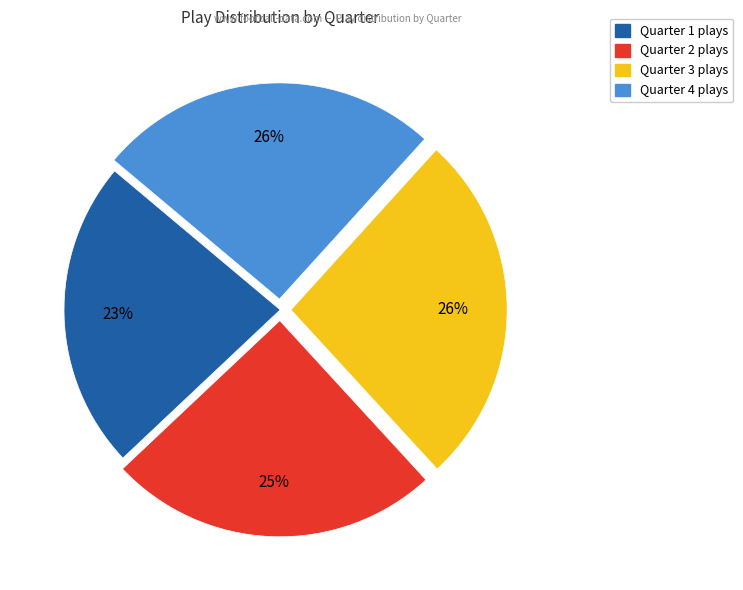

Which category has the smallest portion of the pie?

Quarter 1